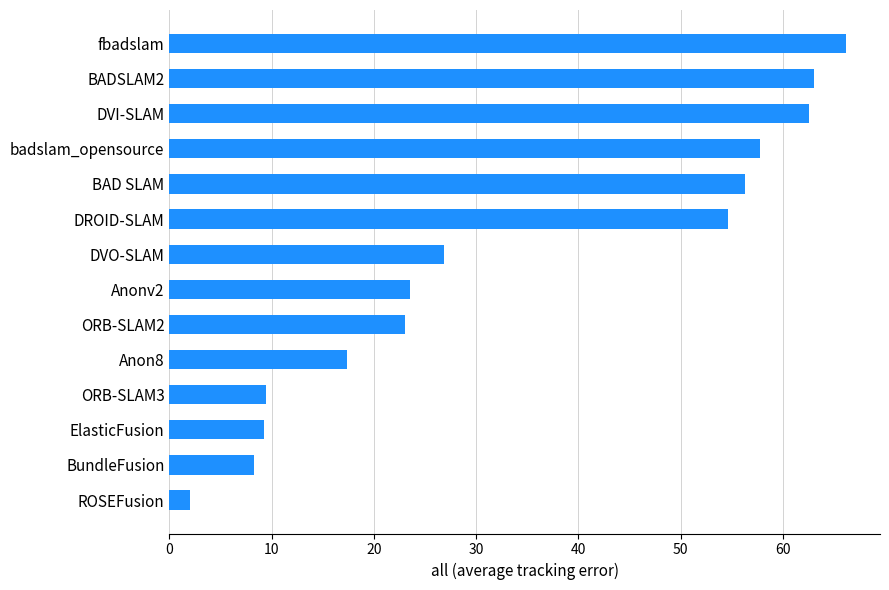

What is the minimum value shown in the chart?

2.0